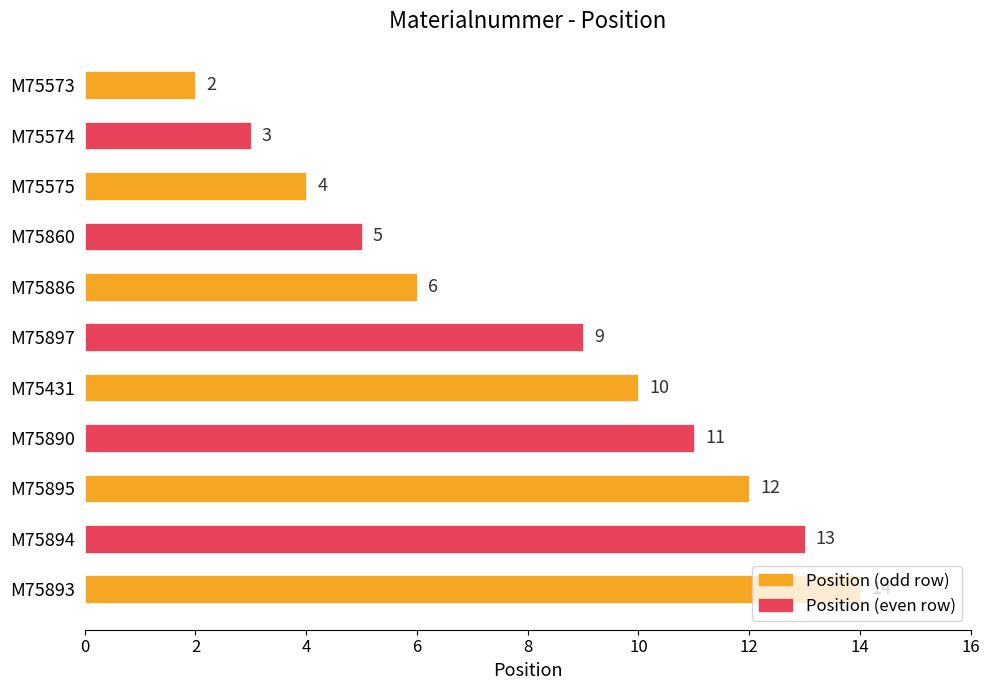

Rank the categories by value from lowest to highest.

M75573, M75574, M75575, M75860, M75886, M75897, M75431, M75890, M75895, M75894, M75893